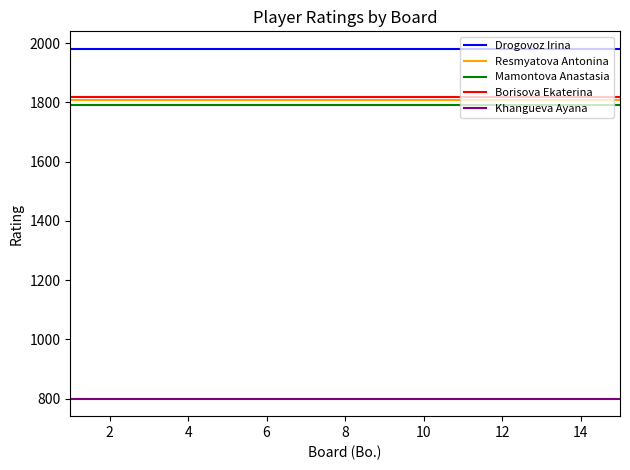

True or false: Borisova Ekaterina and Resmyatova Antonina intersect in this chart.

False